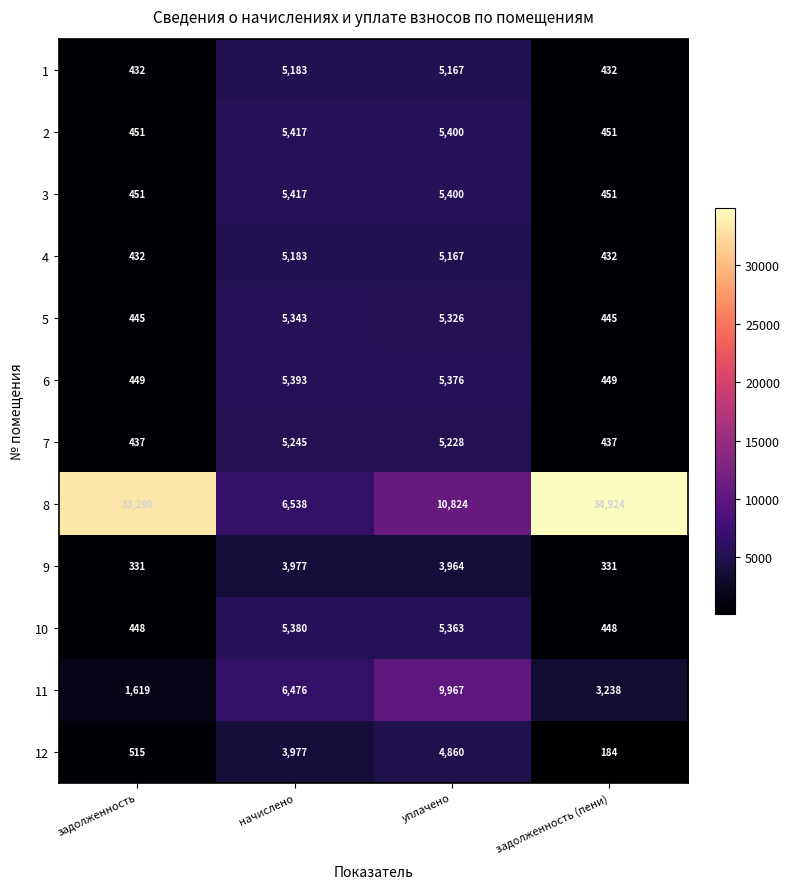

Rank the categories by 12 value from highest to lowest.

уплачено, начислено, задолженность, задолженность (пени)